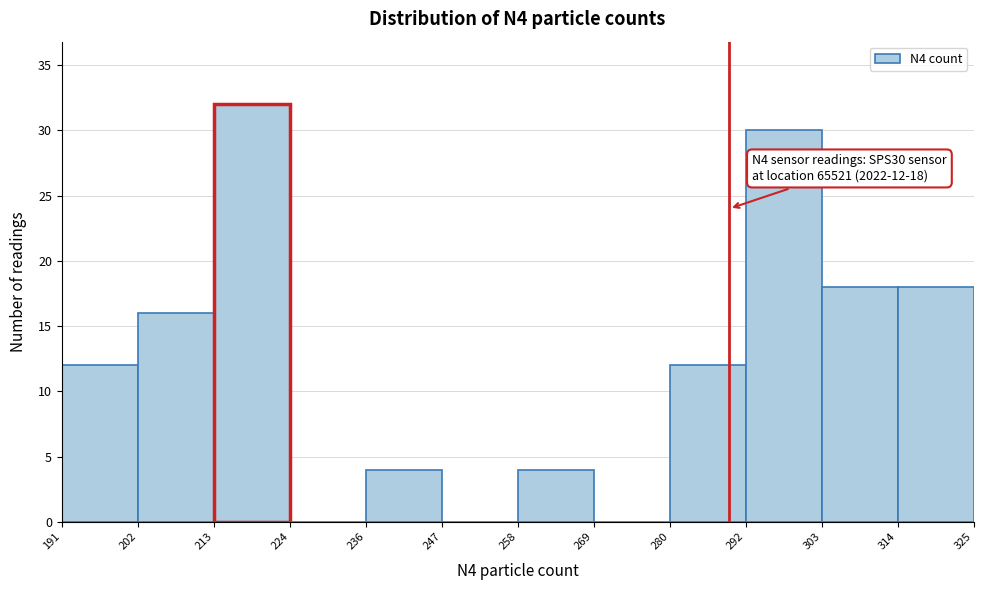

Over which range of the x-axis is the bar tallest?

213 to 224